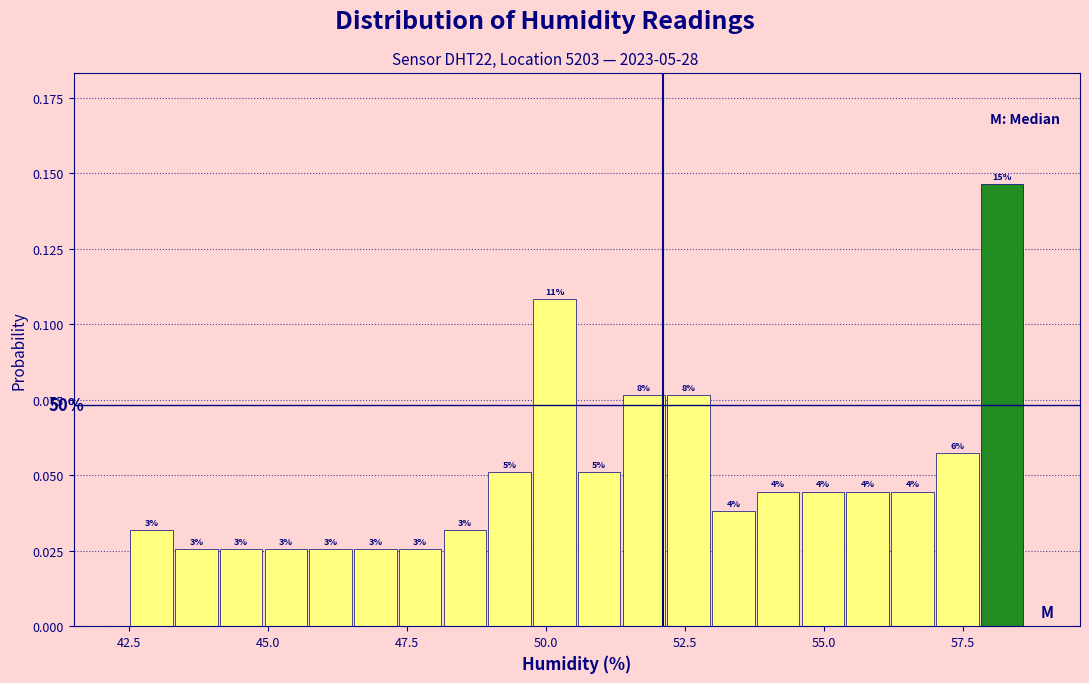

Read against the x-axis, roughly where is the centre of the tallest bar?

58.0